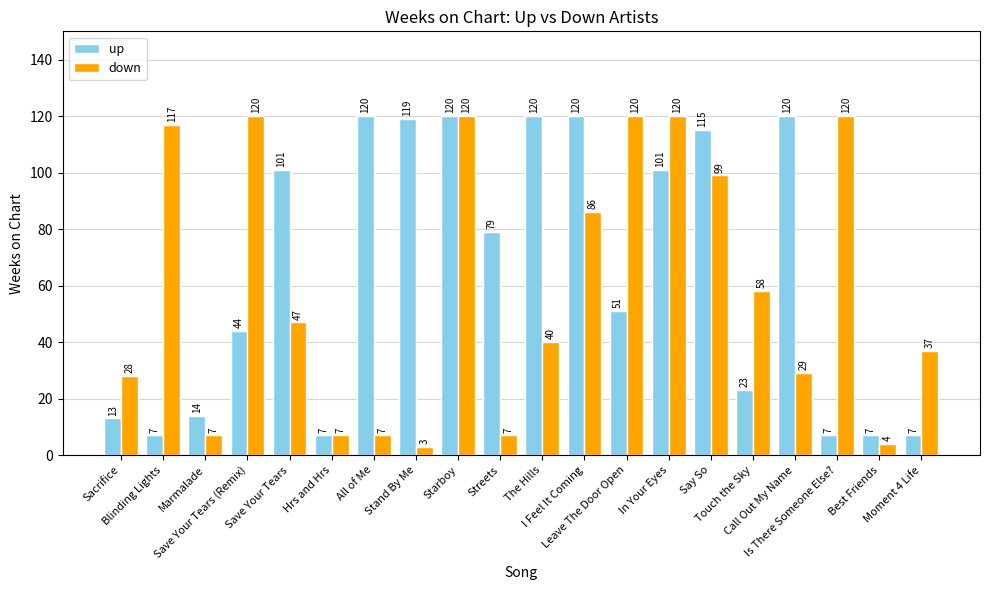

What is the value of the down bar at the 6th from the left?

7